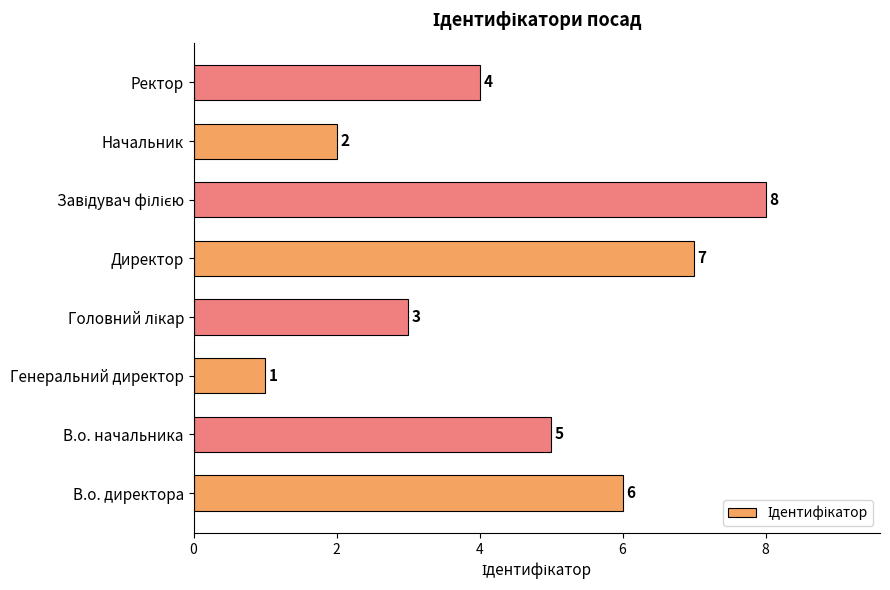

What is the difference between the maximum and second lowest values?

6